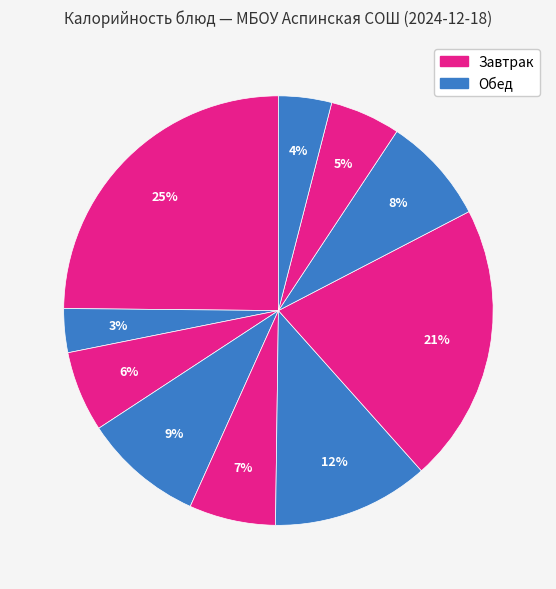

How many slices are in this pie chart?

10